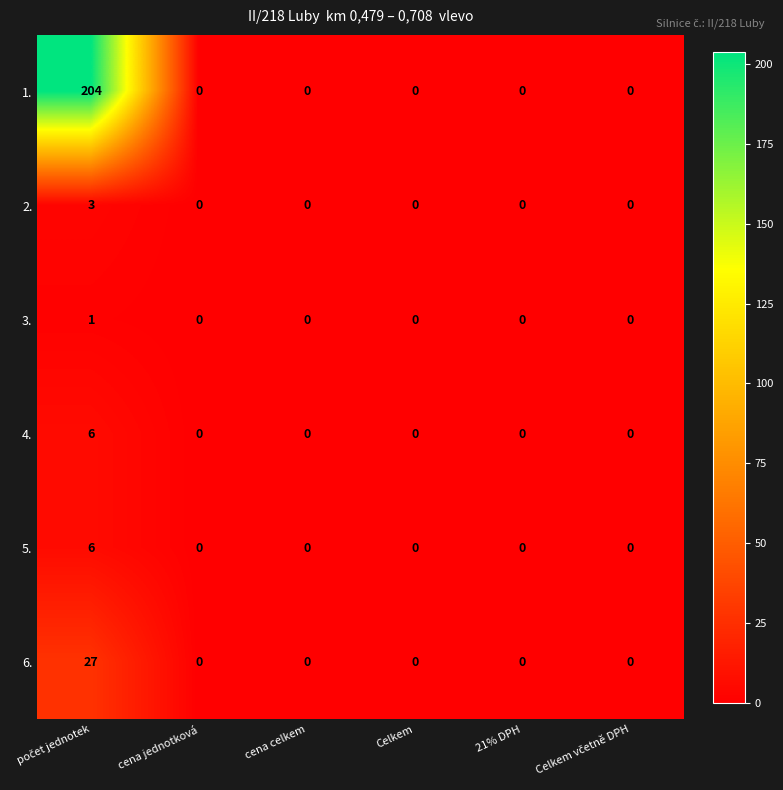

What is the sum of all 4. values?

6